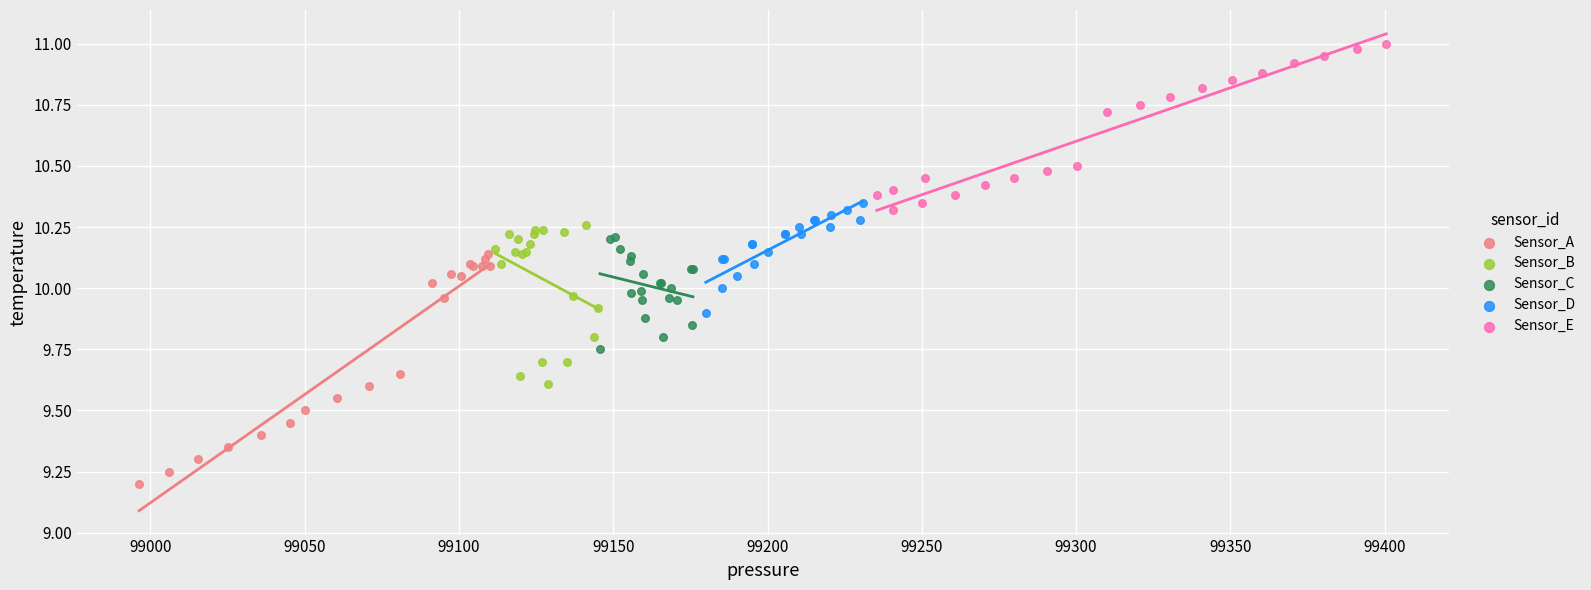

Which series contains the highest Y value?

Sensor_E